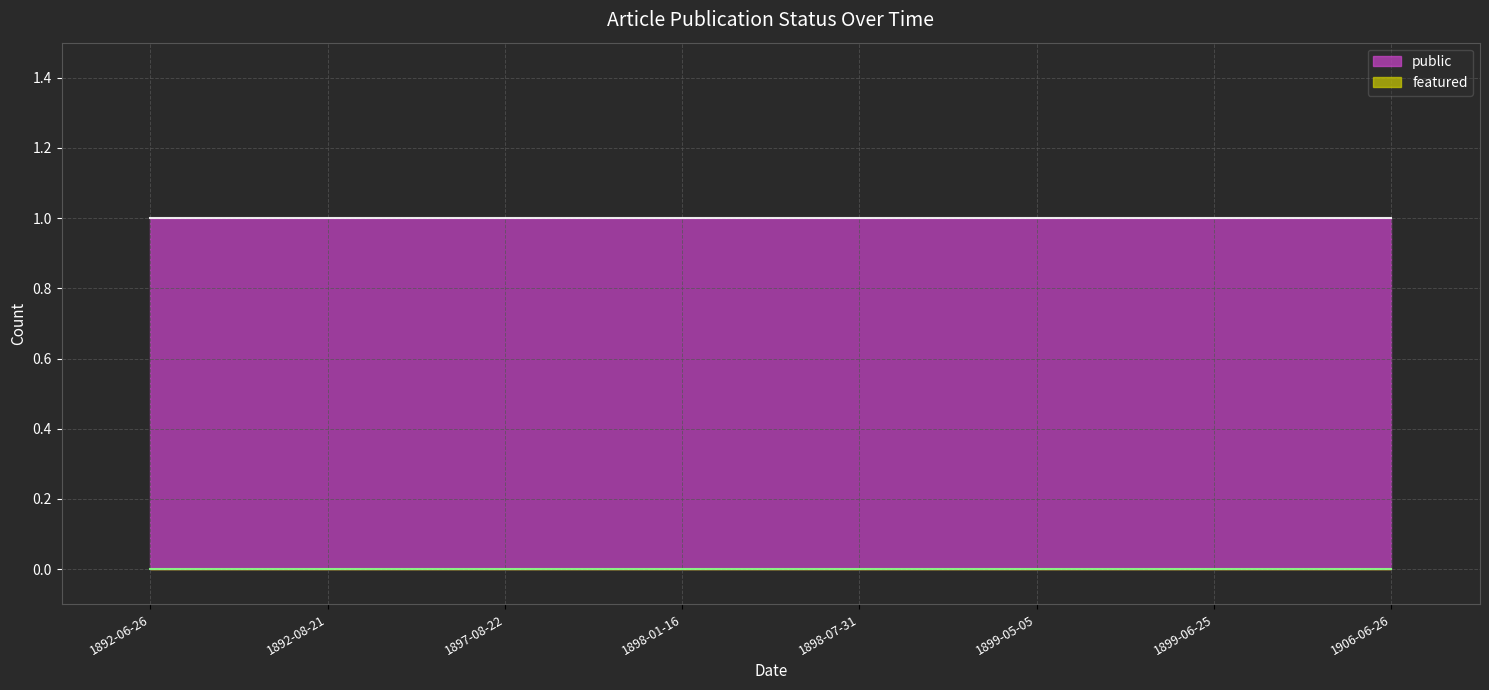

True or false: public and featured intersect in this chart.

False